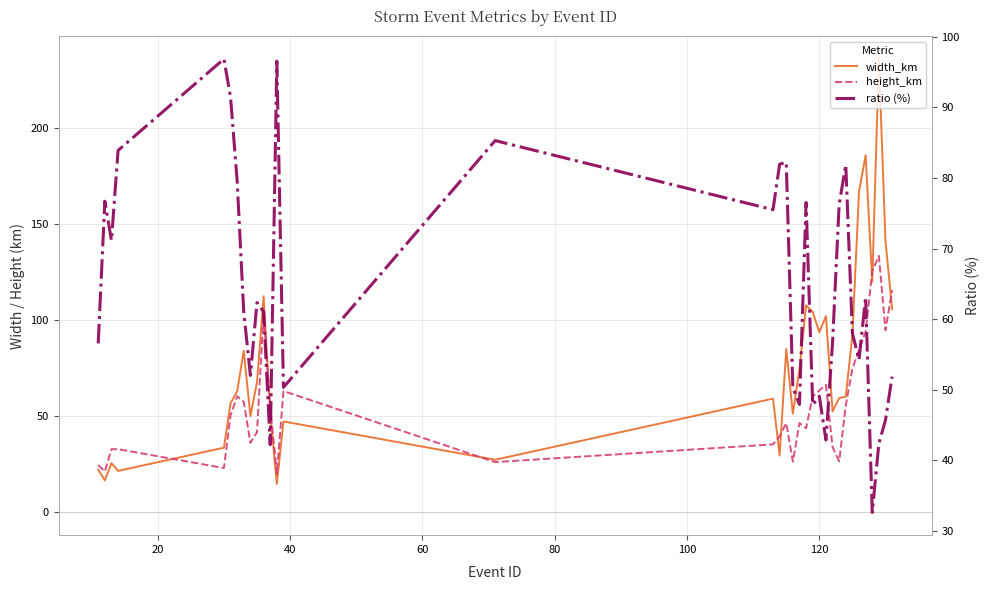

The value of width_km at 100 is 25.7. True or false?

False